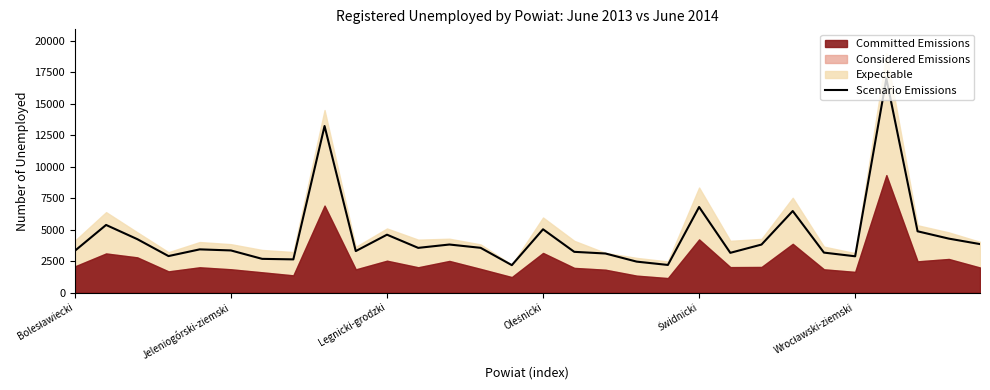

What is the average value?

4484